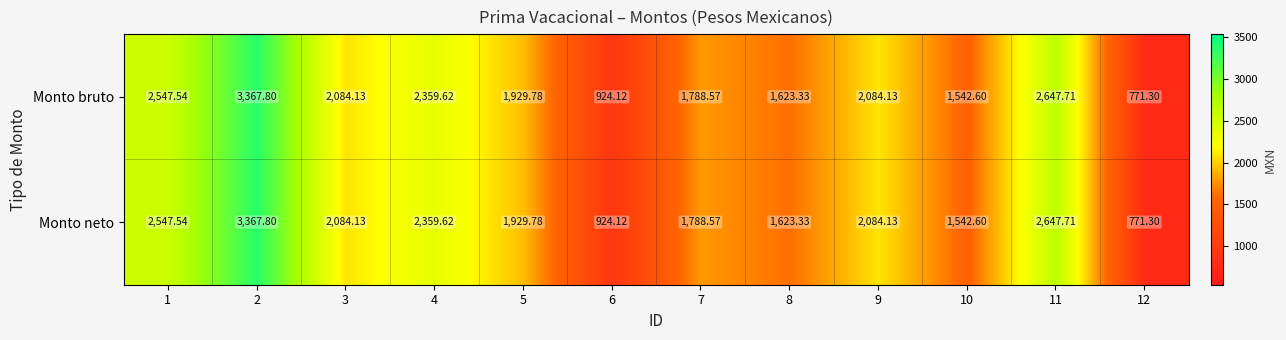

What is the total value across all series at 4?

4719.2